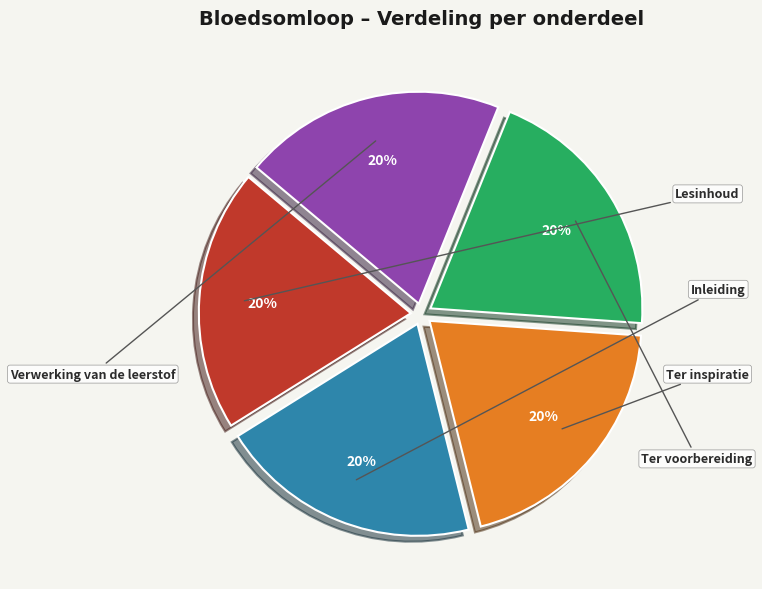

What is the ratio of the value at Lesinhoud to the value at Inleiding?

1.0